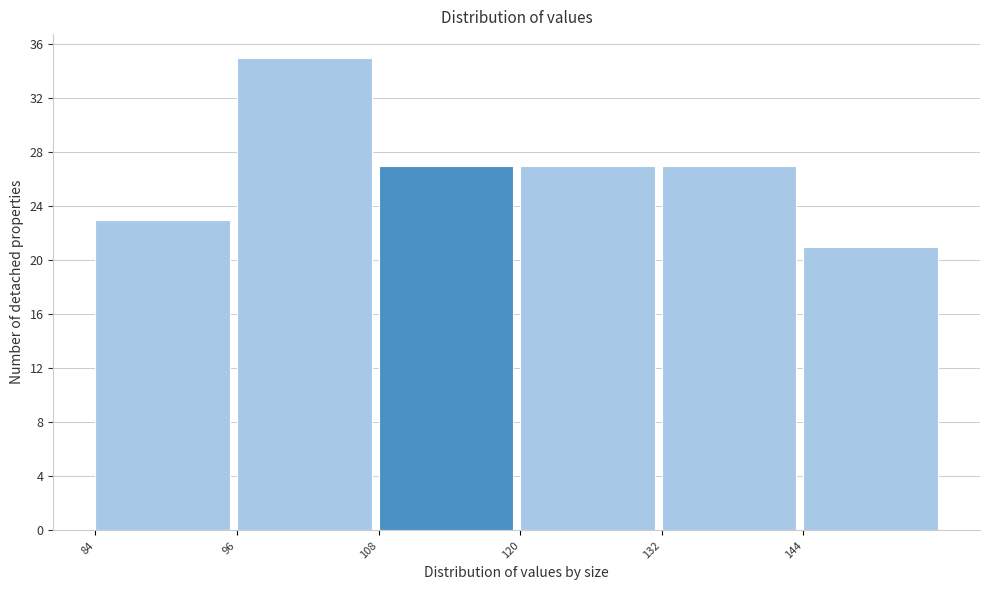

Reading left to right, transcribe this chart: for each bar, give the range it covers on the x-axis and its height. The values are not printed on the chart, so give them approximately, as read against the axis.

84 to 96: 23
96 to 108: 35
108 to 120: 27
120 to 132: 27
132 to 144: 27
144 to 156: 21